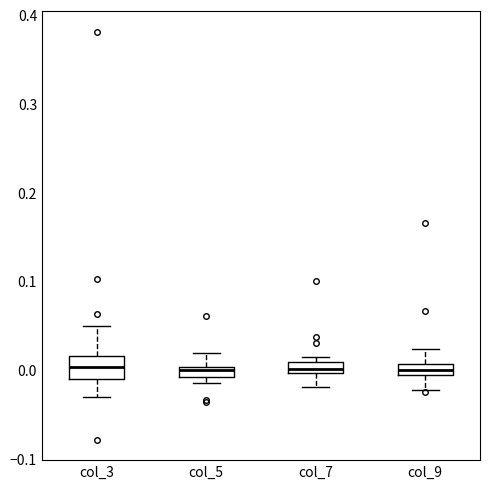

Where is the upper edge of the box for col_9 on the y-axis? The values are not printed on the chart, so give them approximately, as read against the axis.

0.01